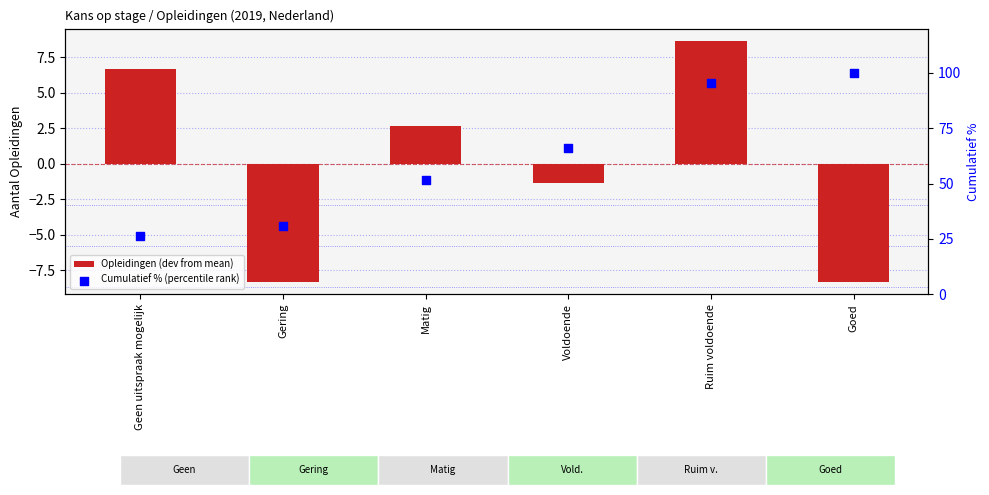

At how many categories does at least one series exceed 35?

4